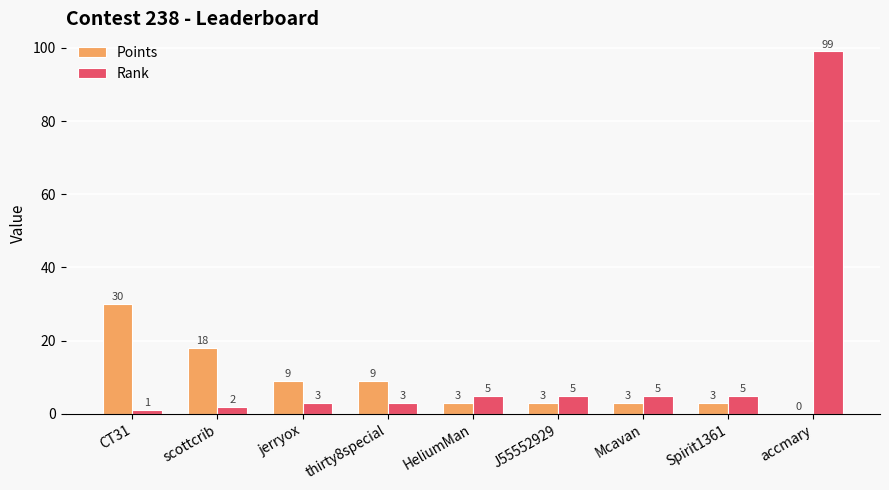

Are the bars grouped side by side (vs. stacked)?

Yes